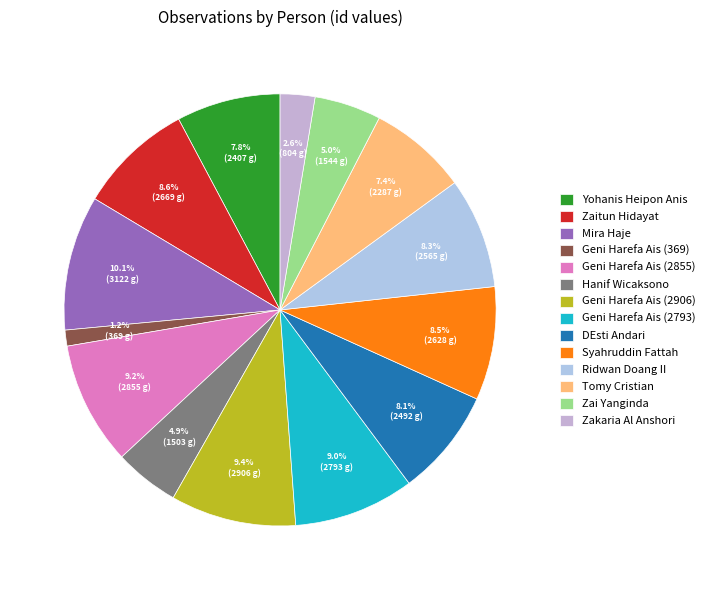

To the nearest percent, what percentage of the pie is Geni Harefa Ais (2855)?

9%